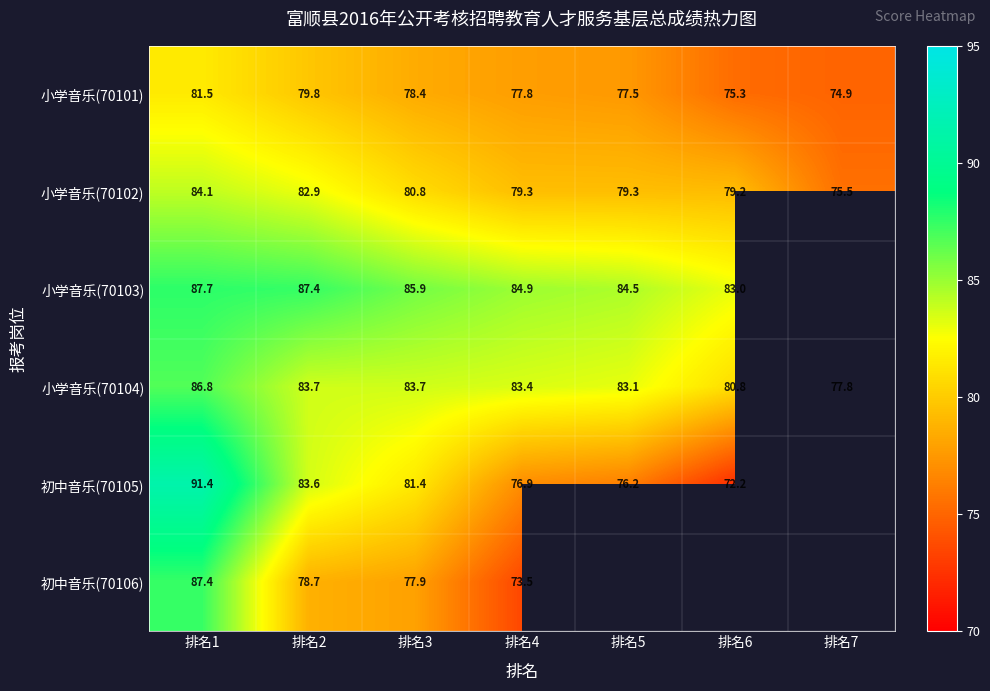

What is the difference between the highest and lowest values at 排名2?

8.7